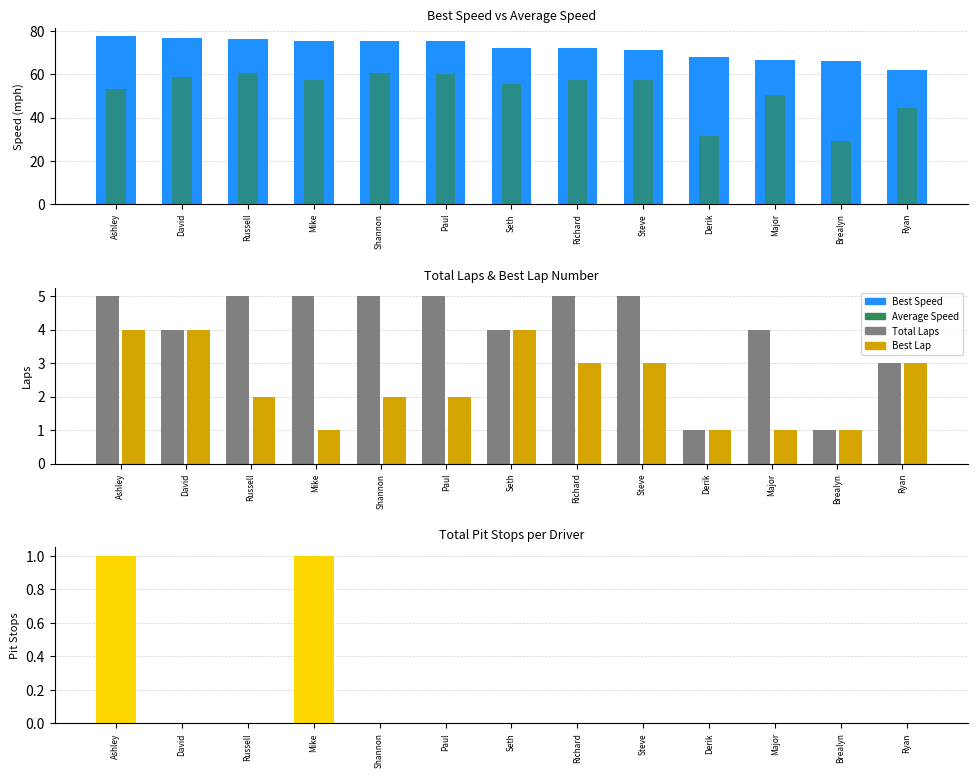

Which series has the largest total across all categories?

Best Speed